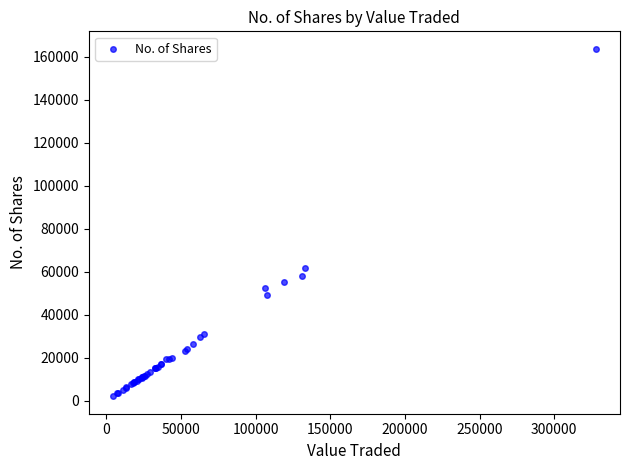

What Y value in the scatter plot is closest to 82862?

61730